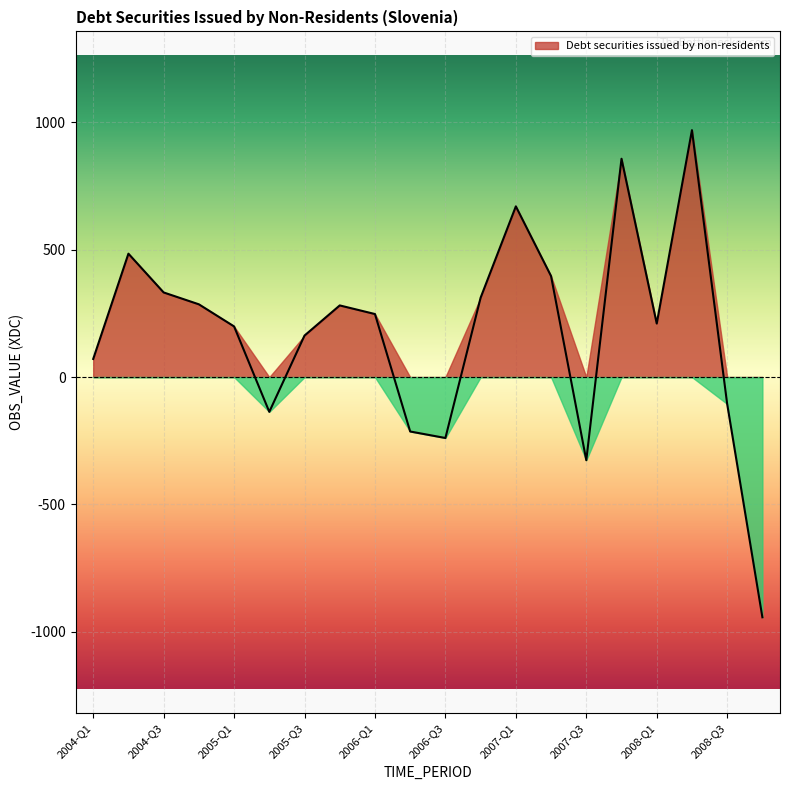

What is the difference between the second highest and second lowest values?

1184.0